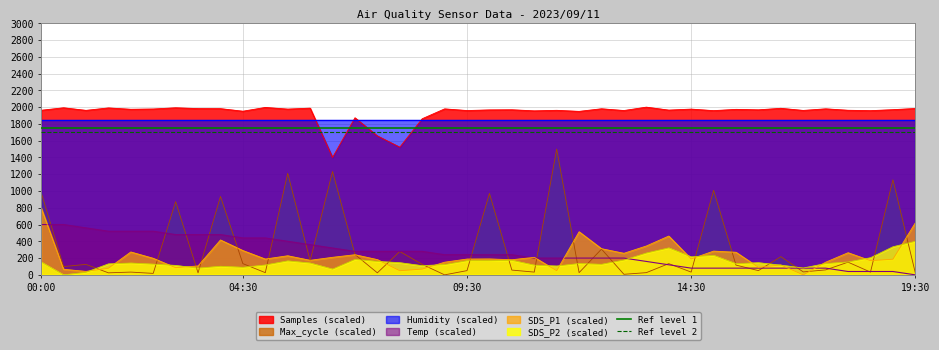

True or false: SDS_P1 (scaled) and Samples (scaled) intersect in this chart.

False